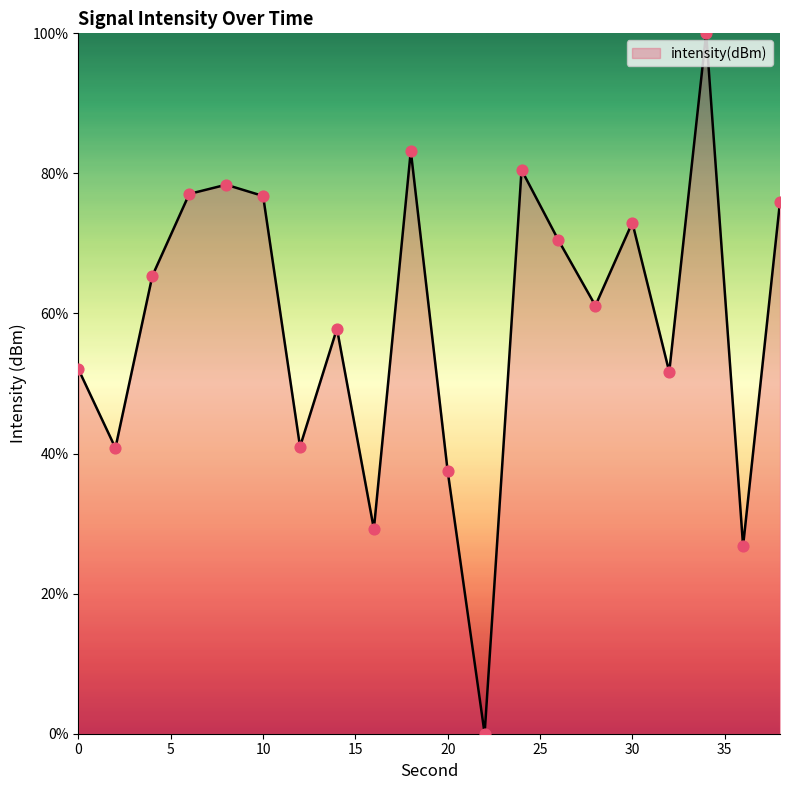

What is the difference between the maximum and minimum values?

100.0